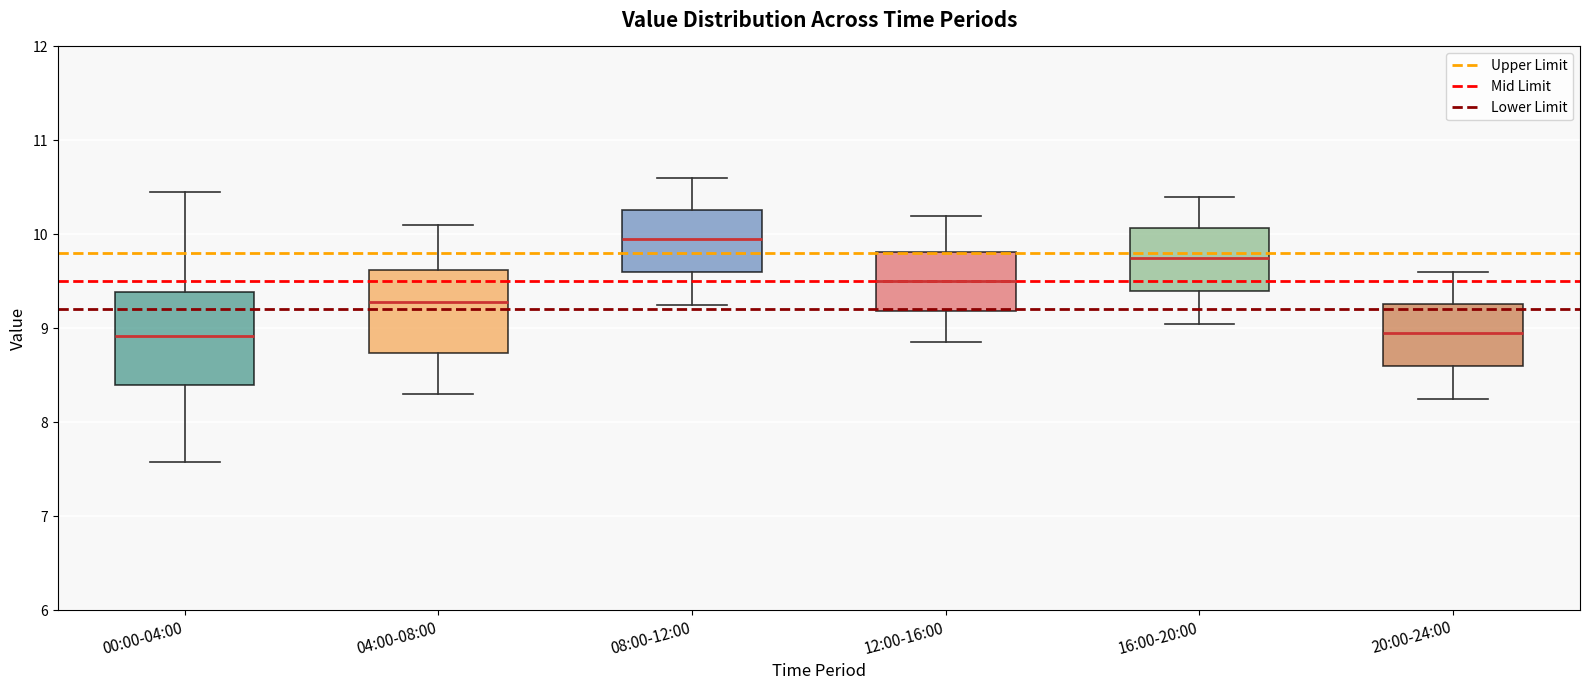

Reading left to right, read every box against the y-axis: the position of its median line, the range the box covers, and the ends of its whiskers. The values are not printed on the chart, so give them approximately, as read against the axis.

00:00-04:00: median 8.9, box 8.4 to 9.4, whiskers 7.6 to 10.5
04:00-08:00: median 9.3, box 8.7 to 9.6, whiskers 8.3 to 10.1
08:00-12:00: median 10.0, box 9.6 to 10.3, whiskers 9.3 to 10.6
12:00-16:00: median 9.5, box 9.2 to 9.8, whiskers 8.9 to 10.2
16:00-20:00: median 9.8, box 9.4 to 10.1, whiskers 9.1 to 10.4
20:00-24:00: median 9.0, box 8.6 to 9.3, whiskers 8.3 to 9.6